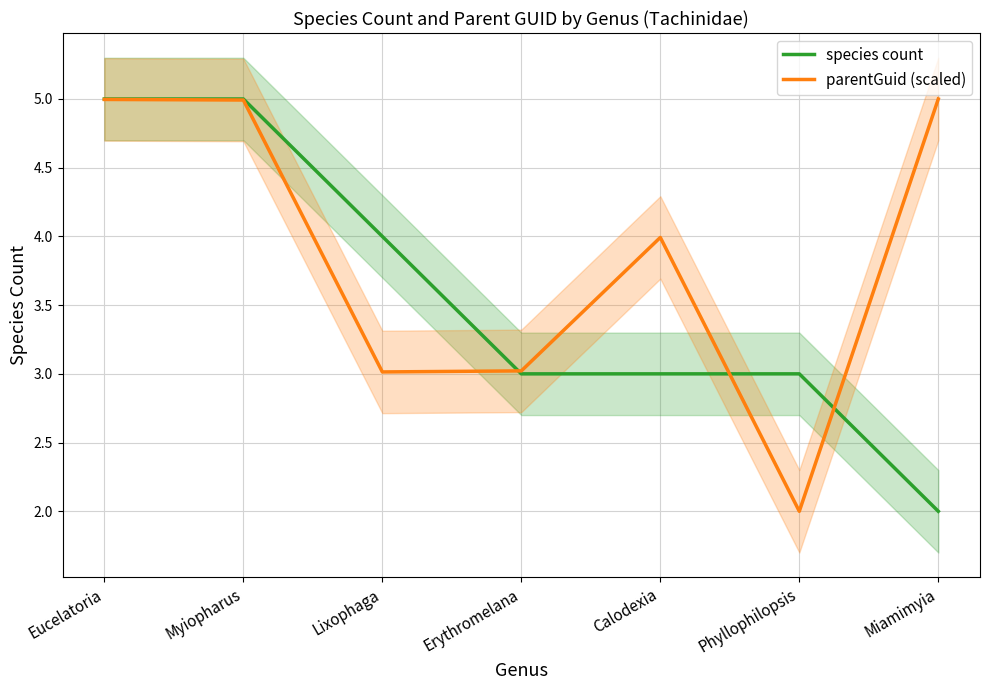

True or false: species count has more than 1 interior local peaks.

False